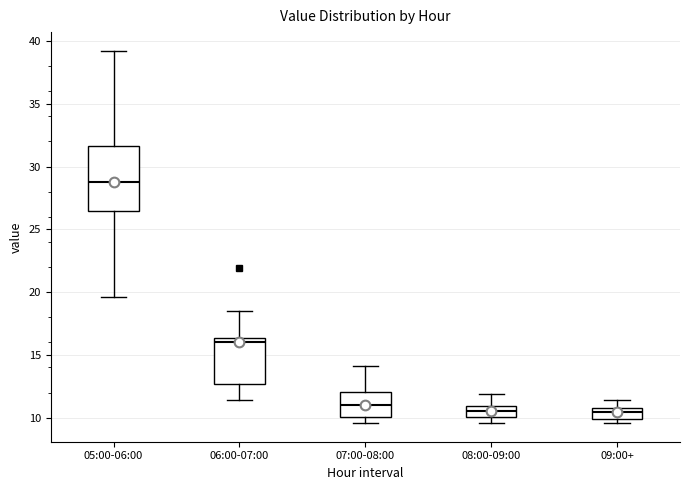

Comparing the boxes themselves (not the whiskers), which one is the tallest?

05:00-06:00